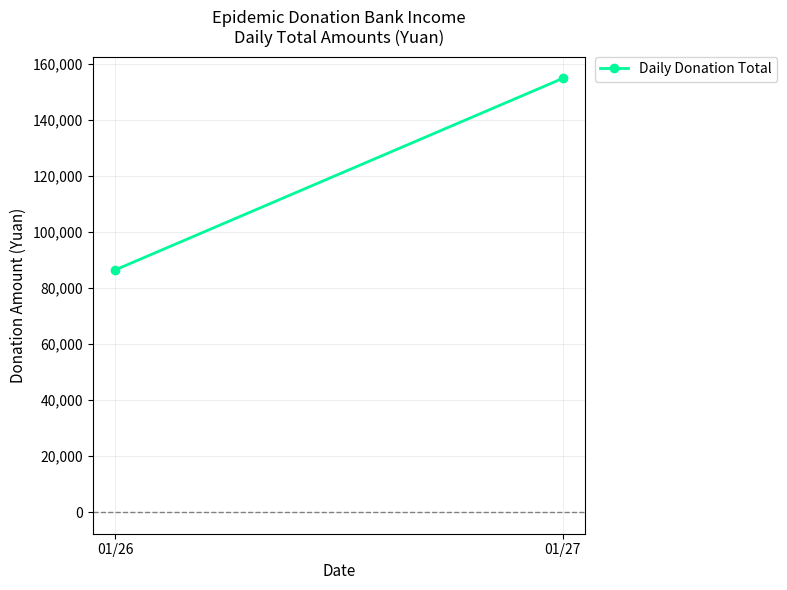

What is the value of the 1st point from the left?

86493.7